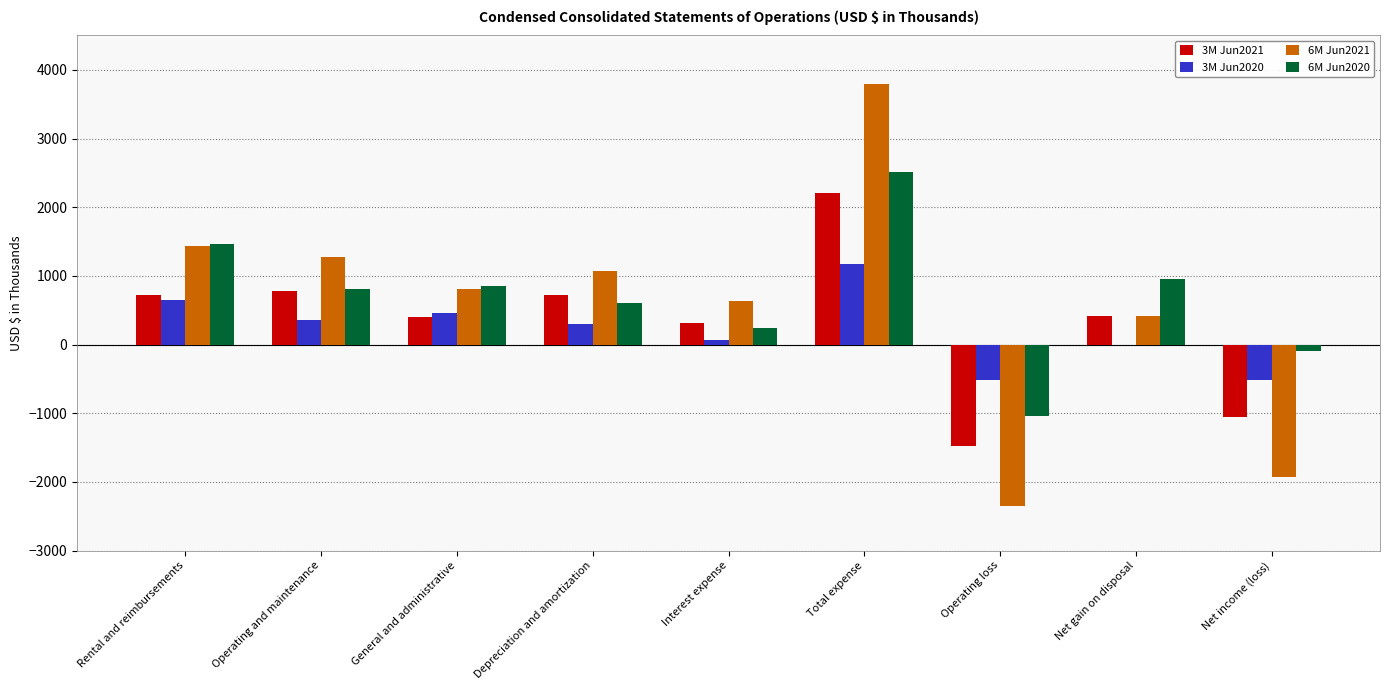

How many distinct data groups are displayed?

4